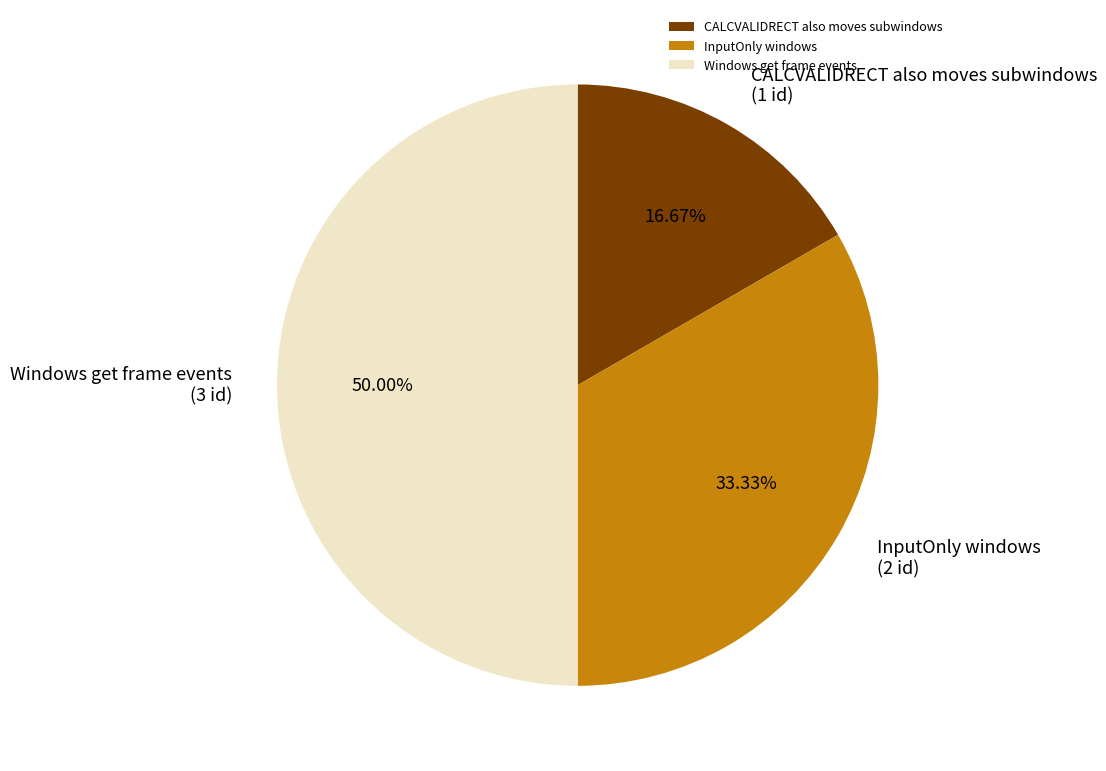

Between InputOnly windows and CALCVALIDRECT also moves subwindows, which is larger?

InputOnly windows